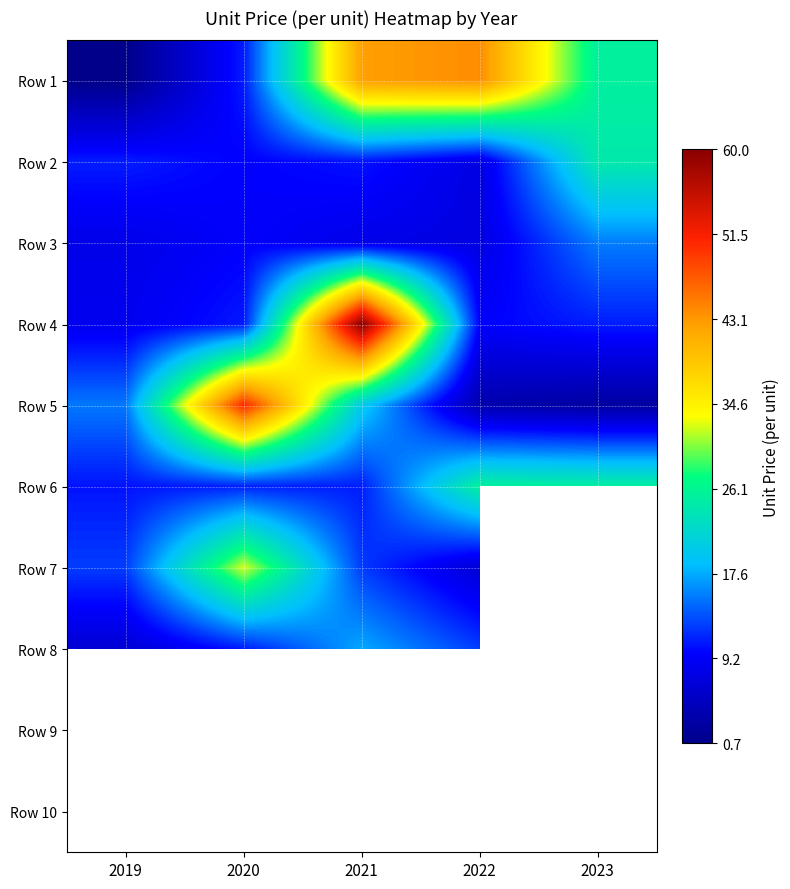

How many values in the Row 4 series exceed 10?

3